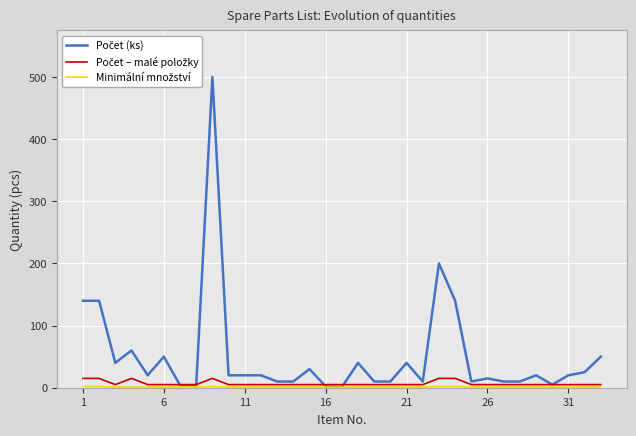

What value does the Minimální množství series have at 17?

1